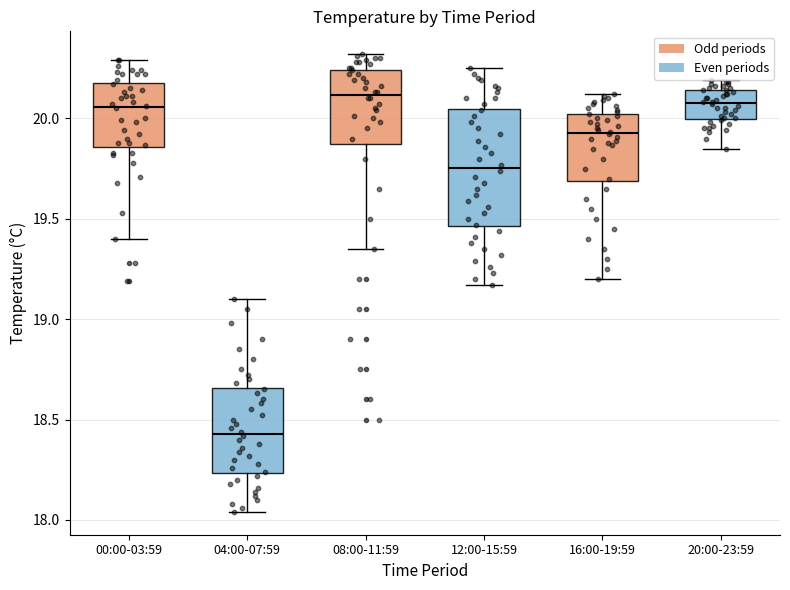

Reading left to right, transcribe this box plot: for each box, give where its median line is, the range the box spans, and where its two whiskers end, as read against the y-axis. The values are not printed on the chart, so give them approximately, as read against the axis.

00:00-03:59: median 20.05, box 19.85 to 20.20, whiskers 19.40 to 20.30
04:00-07:59: median 18.45, box 18.25 to 18.65, whiskers 18.05 to 19.10
08:00-11:59: median 20.10, box 19.90 to 20.25, whiskers 19.35 to 20.30
12:00-15:59: median 19.75, box 19.45 to 20.05, whiskers 19.15 to 20.25
16:00-19:59: median 19.95, box 19.70 to 20.00, whiskers 19.20 to 20.10
20:00-23:59: median 20.10, box 20.00 to 20.15, whiskers 19.85 to 20.20